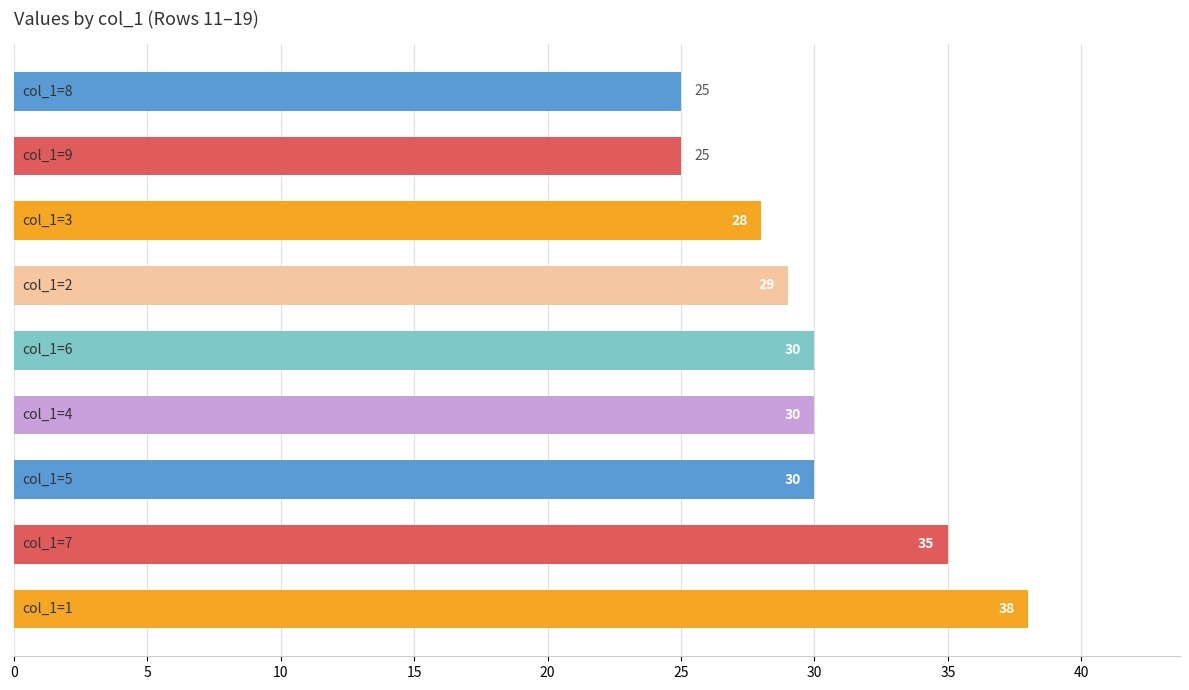

How many series are shown in this chart?

1